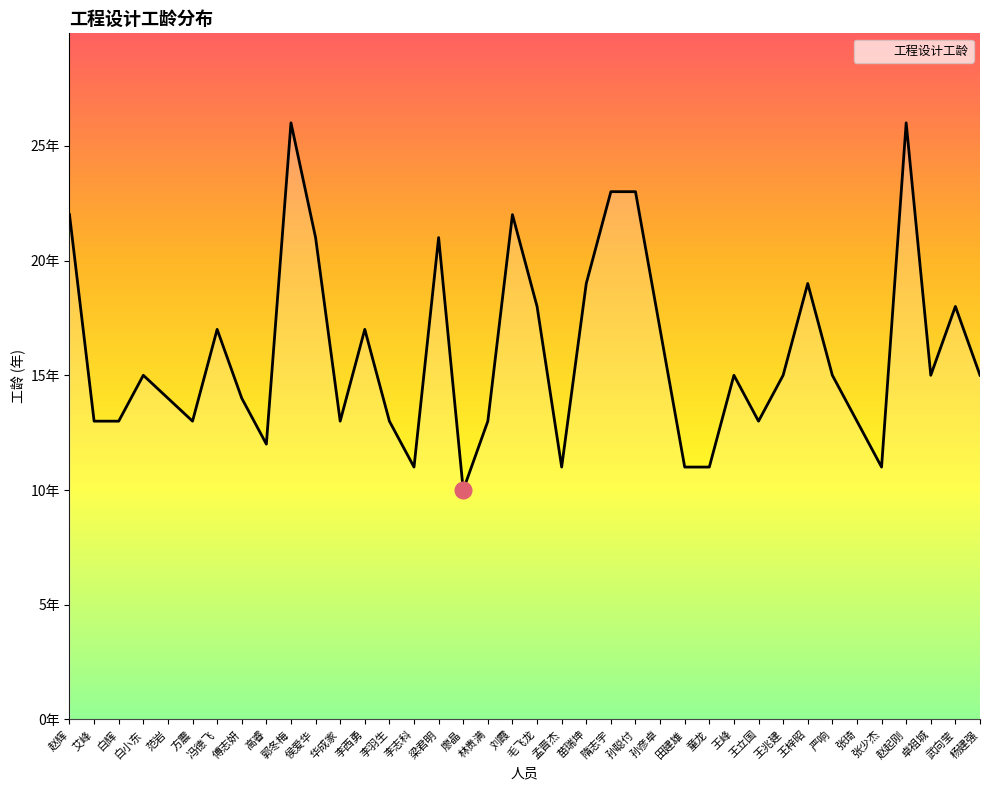

Does the chart have visible grid lines?

No